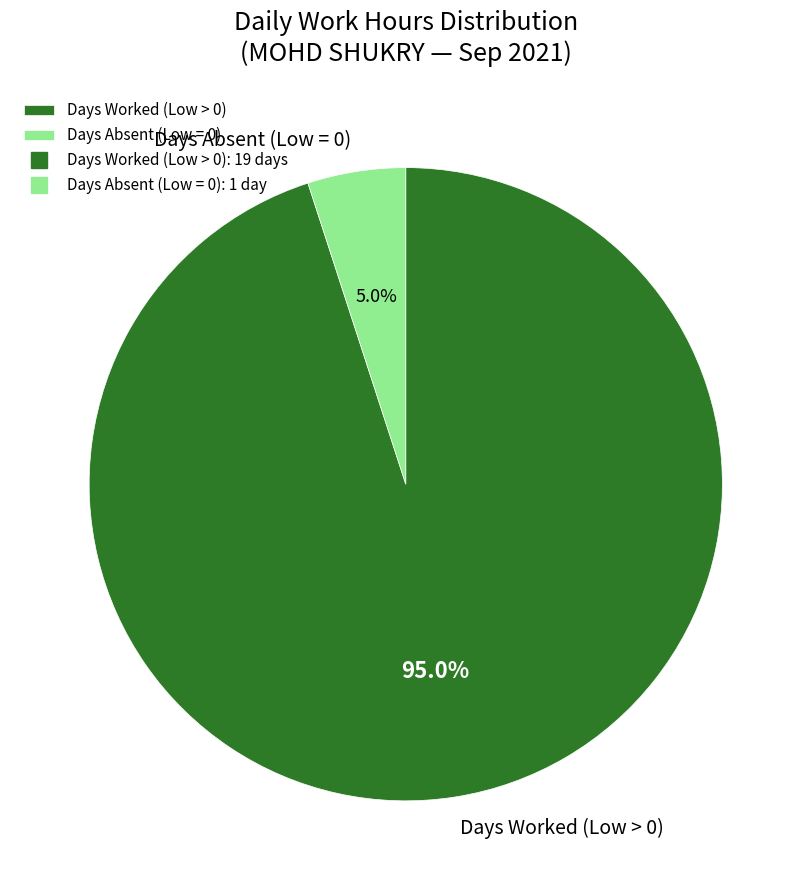

To the nearest percent, what is the difference between the largest and smallest slice percentages?

90%